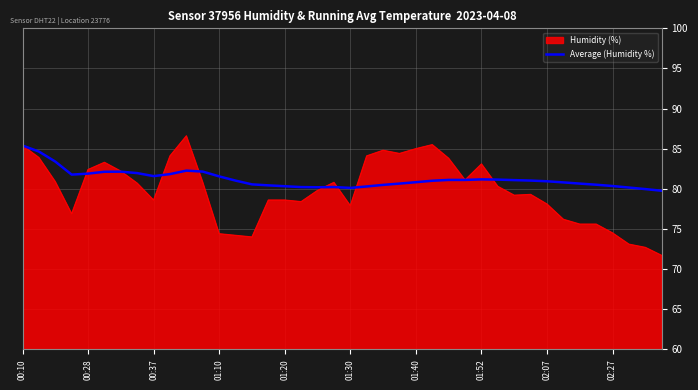

What is the highest value of the Average (Humidity %) series?

85.4